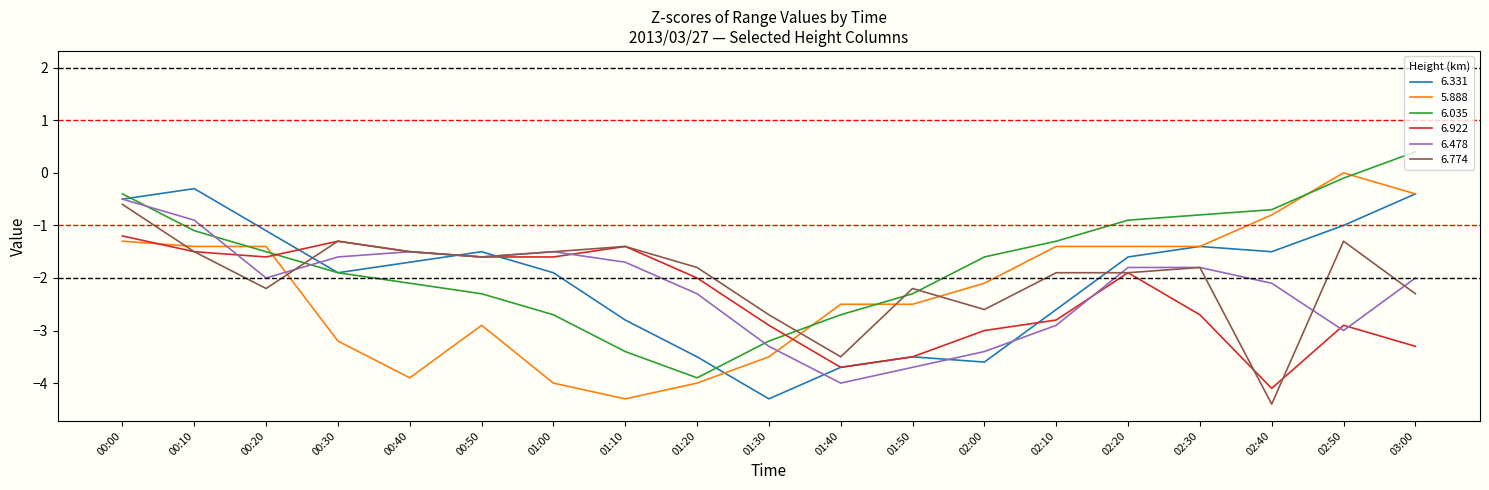

What are all the series names shown in the legend?

6.331, 5.888, 6.035, 6.922, 6.478, 6.774